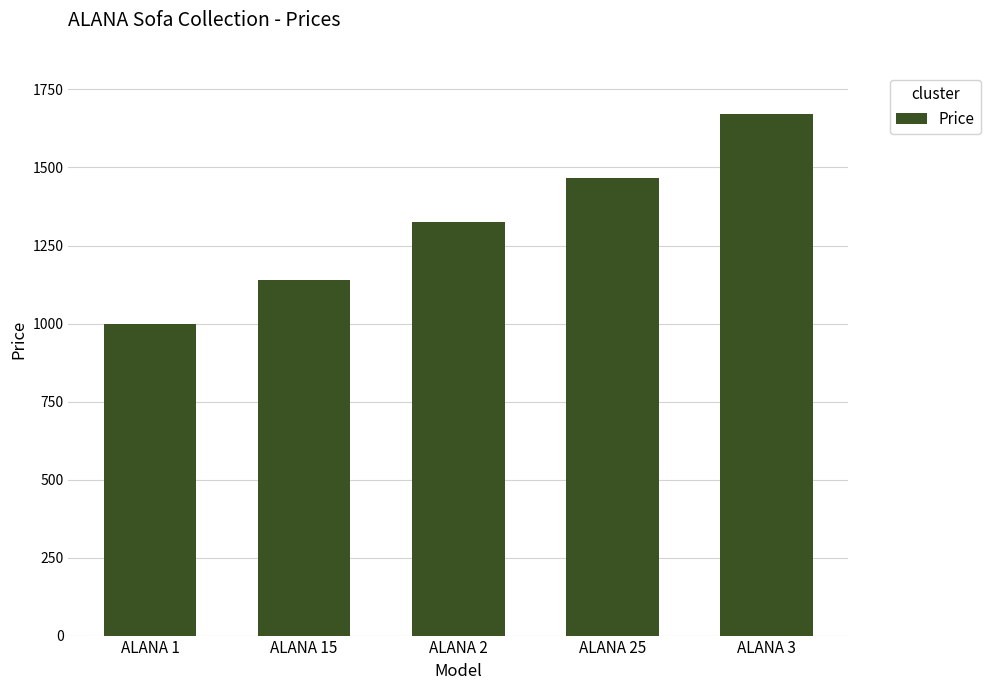

What is the greatest value displayed?

1672.0